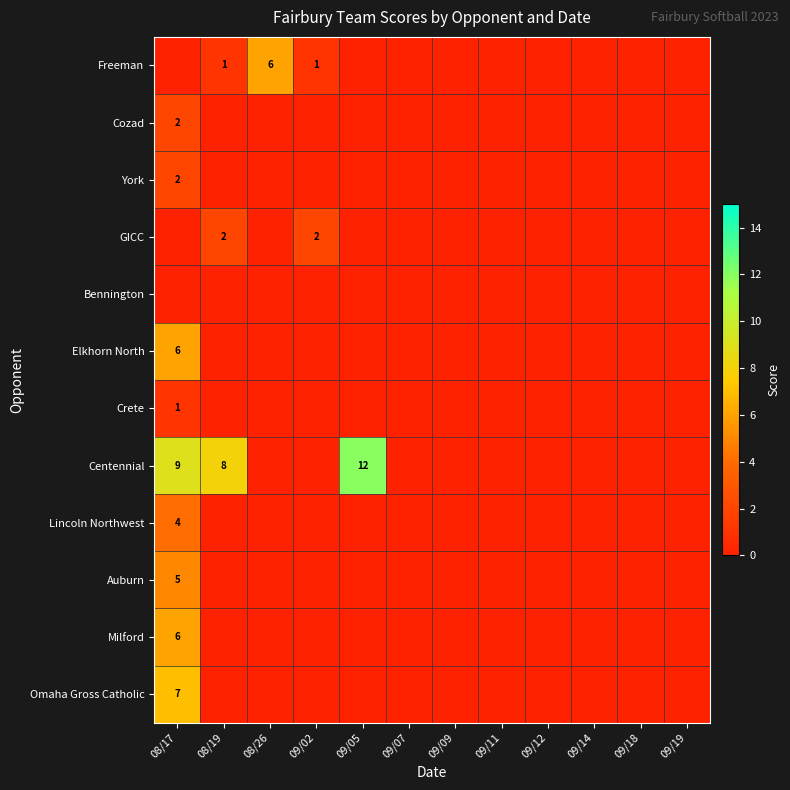

Is it true that Centennial equals 19 at 09/05?

False